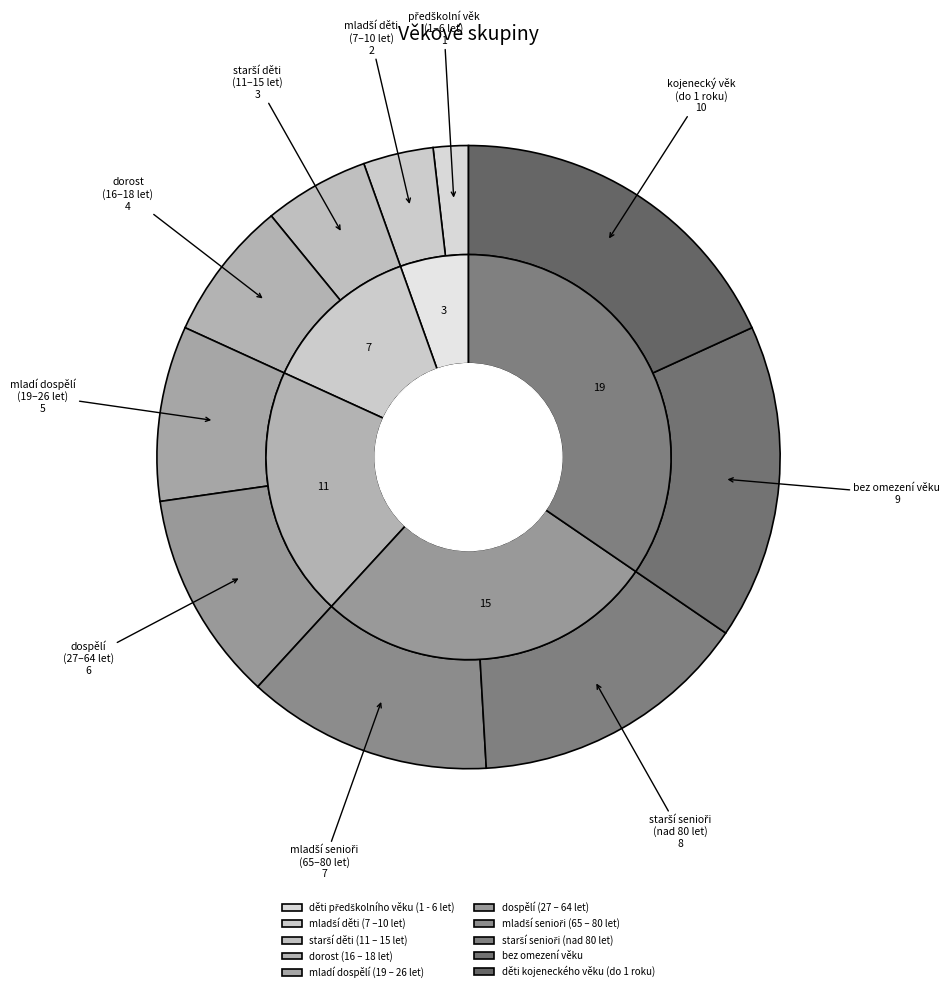

Does any single category account for the majority?

No